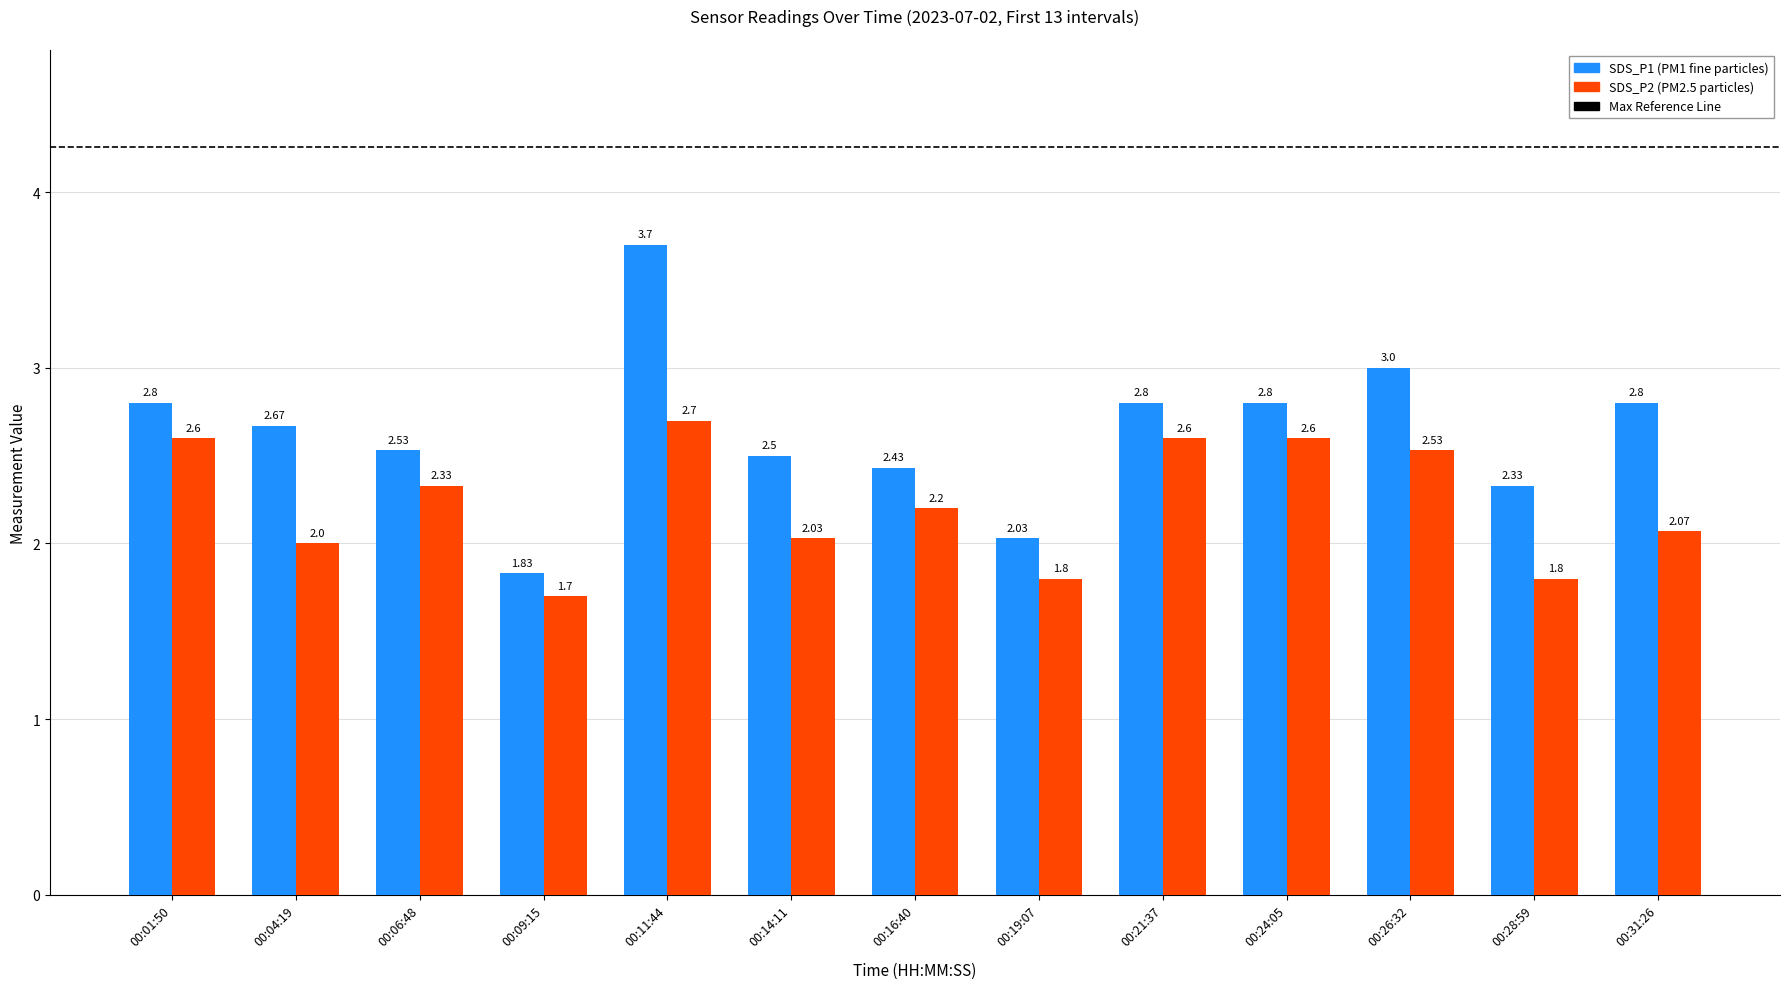

What is the total value across all series at 00:11:44?

6.4